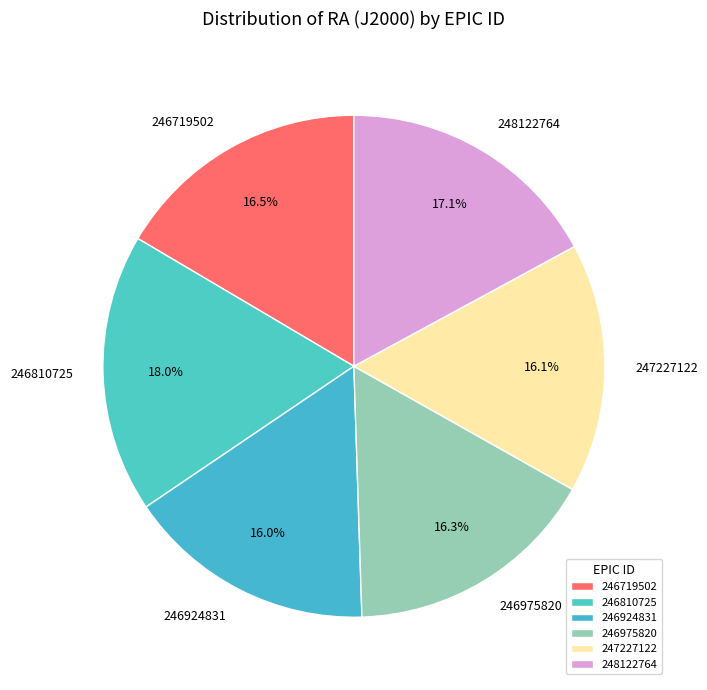

How many slices are in this pie chart?

6